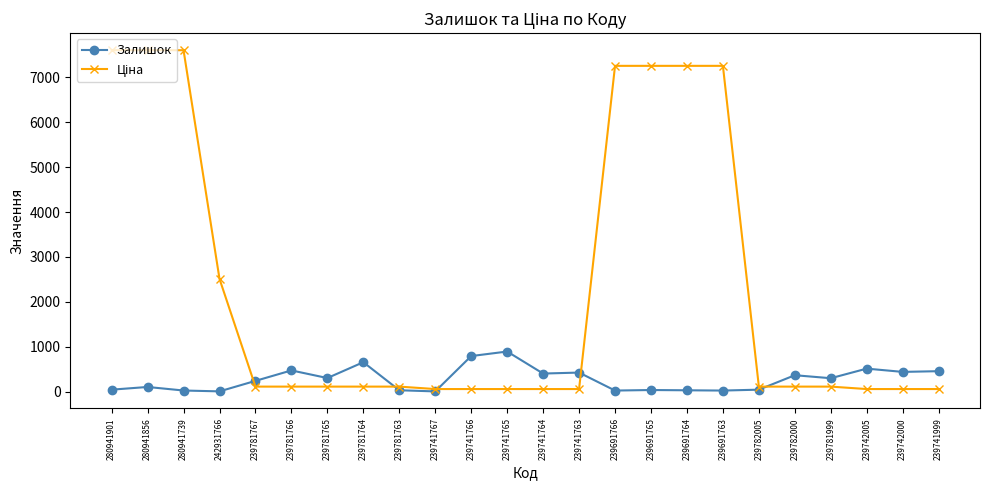

What is the maximum value for Залишок?

891.0